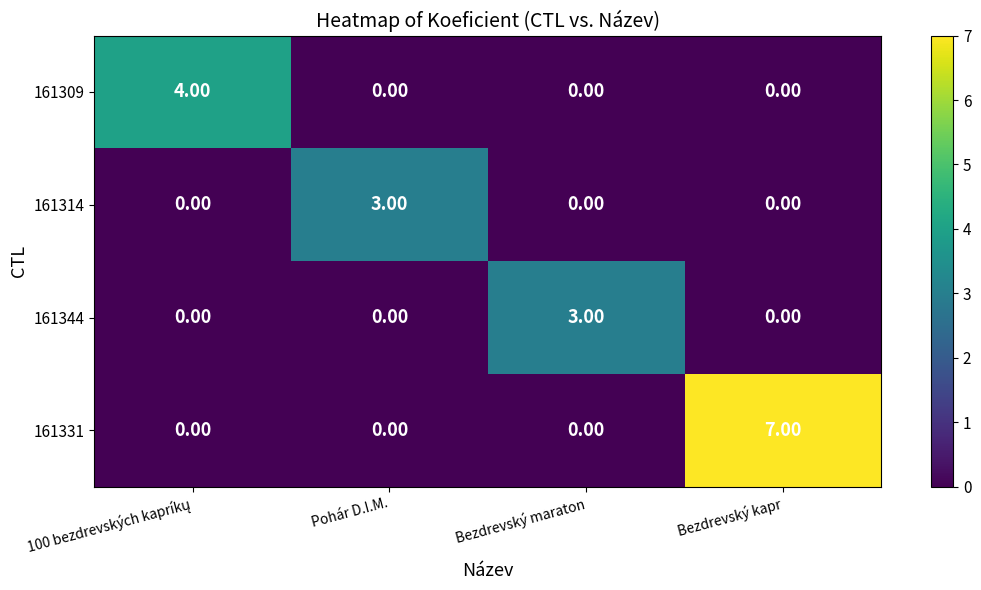

What is the spread (max minus min) of values at Bezdrevský maraton?

3